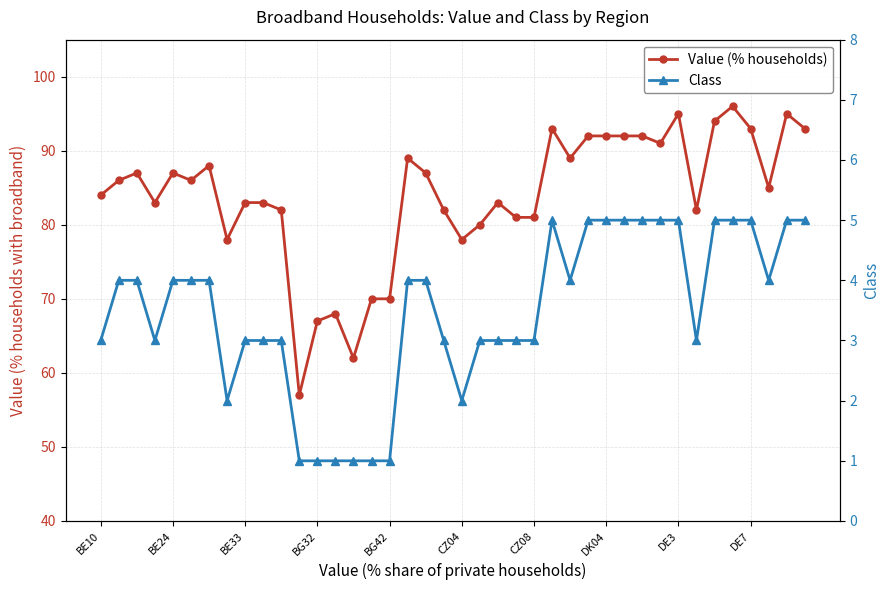

What is the smallest value displayed?

1